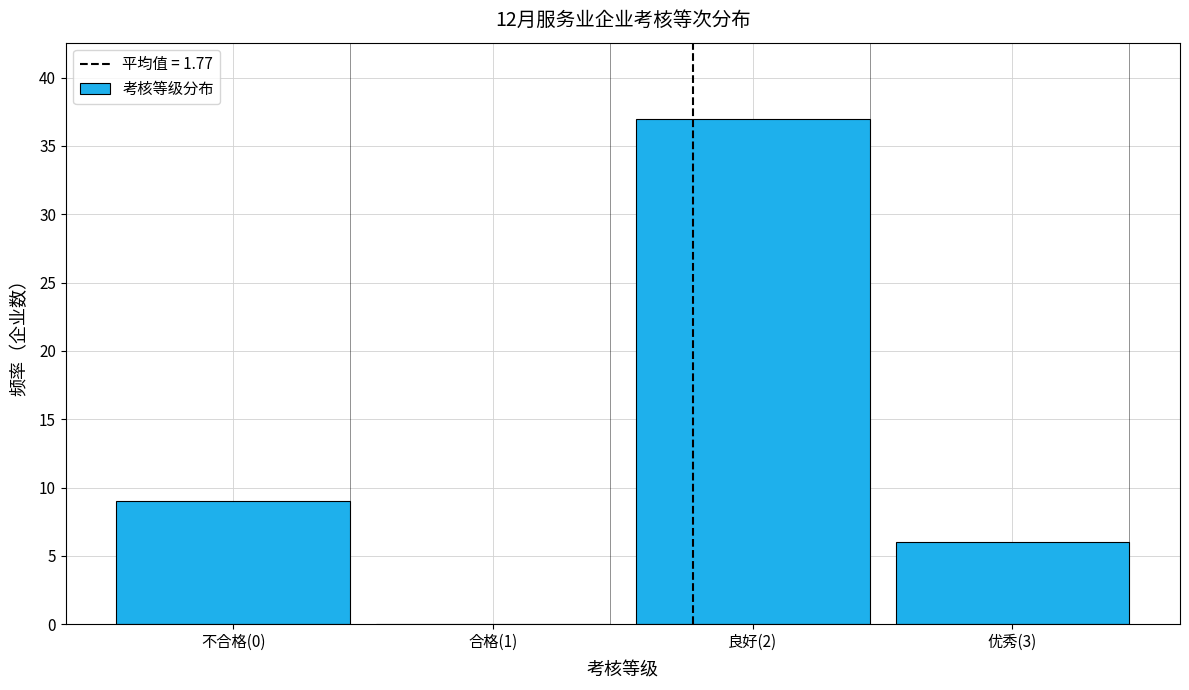

Reading right to left, transcribe all the data shown in this chart.

优秀(3)=6	良好(2)=37	合格(1)=0	不合格(0)=9